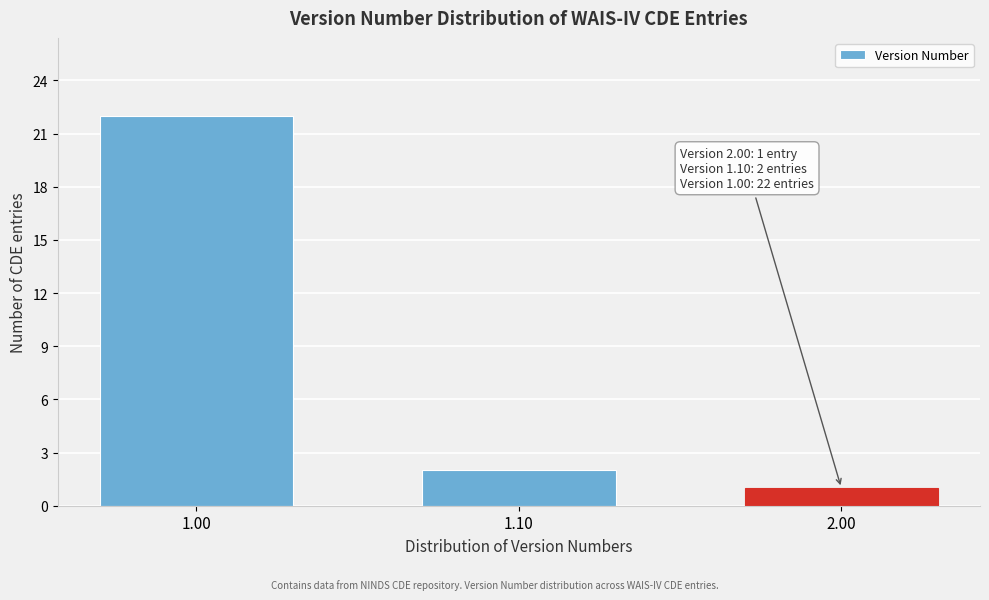

Reading left to right, what are all the values shown in this chart?

1.00=22	1.10=2	2.00=1